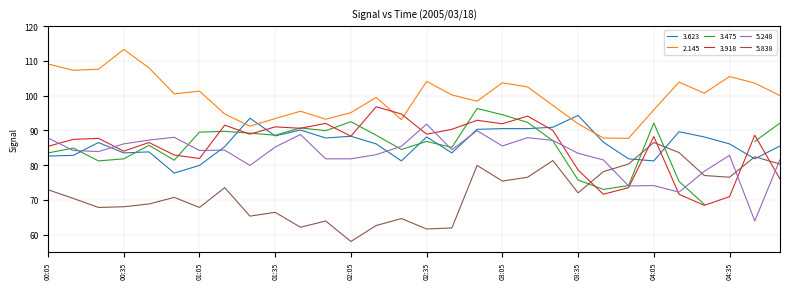

What value does the 3.623 series have at 02:05?

88.3